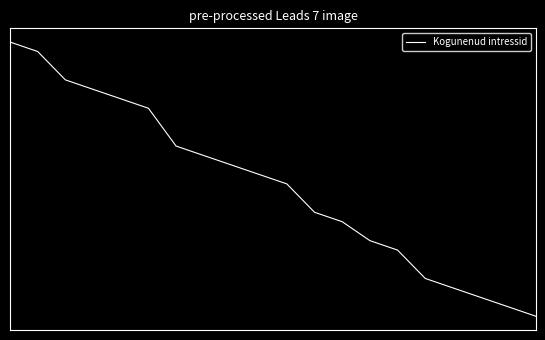

What is the minimum value shown in the chart?

2.3